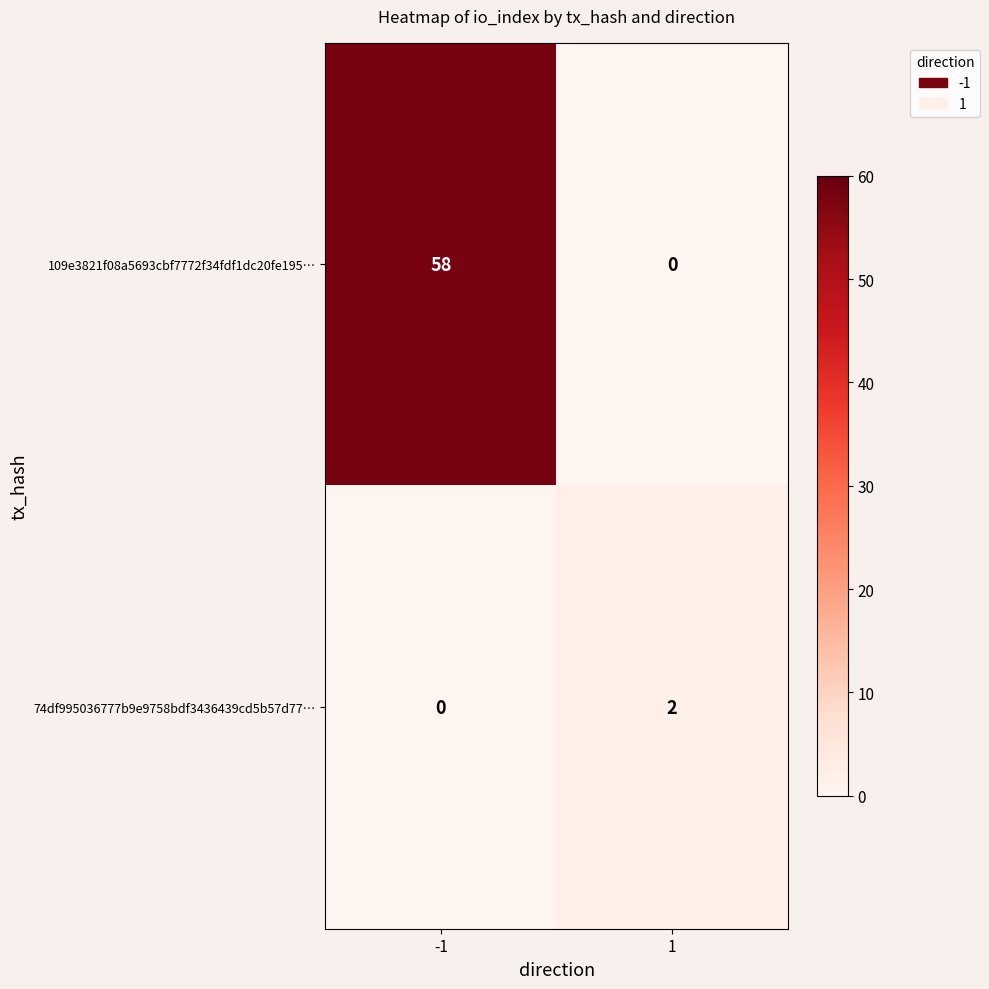

At which category is the sum across all series the highest?

-1